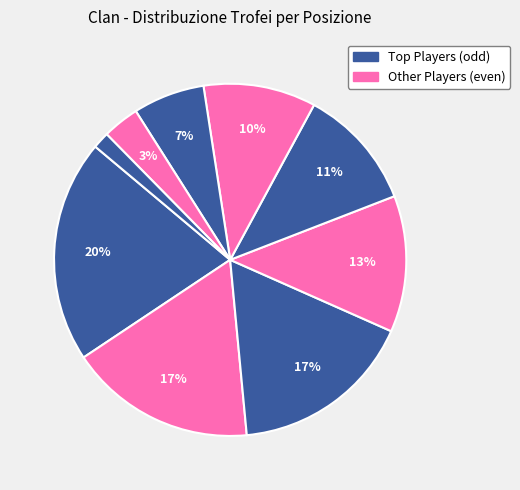

How many segments does this pie chart have?

9